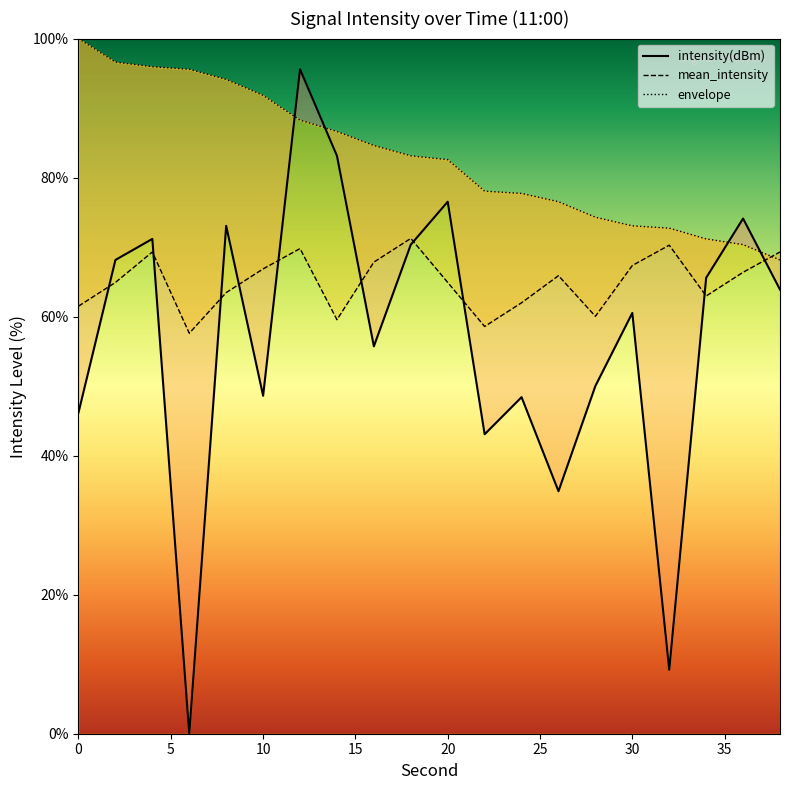

Which series ends up on top after the final intersection of intensity(dBm) and mean_intensity?

mean_intensity